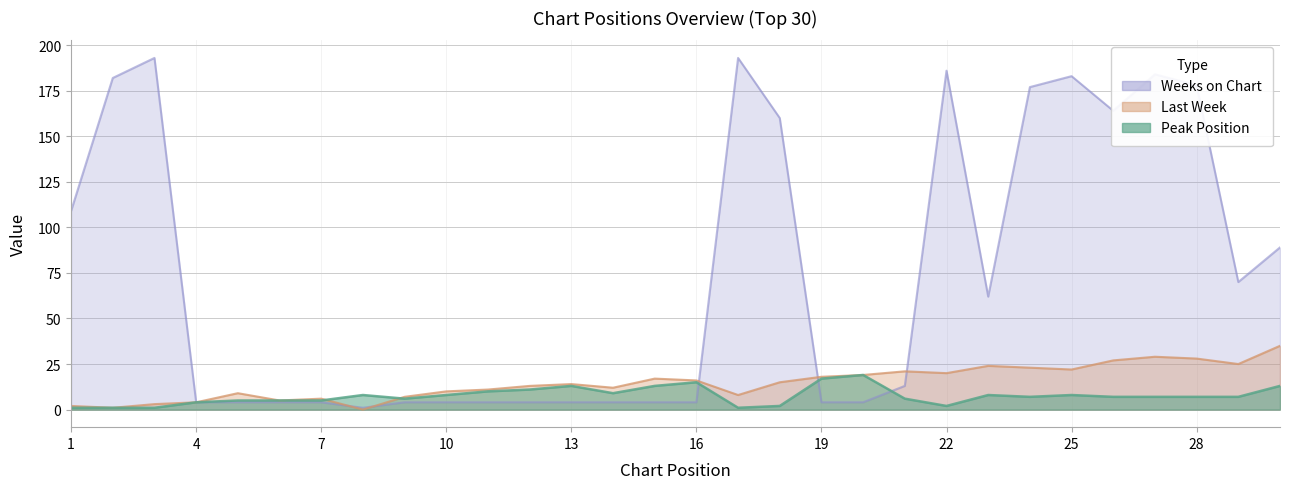

Is the value of Peak Position at 6 greater than the value of Last Week at 8?

Yes